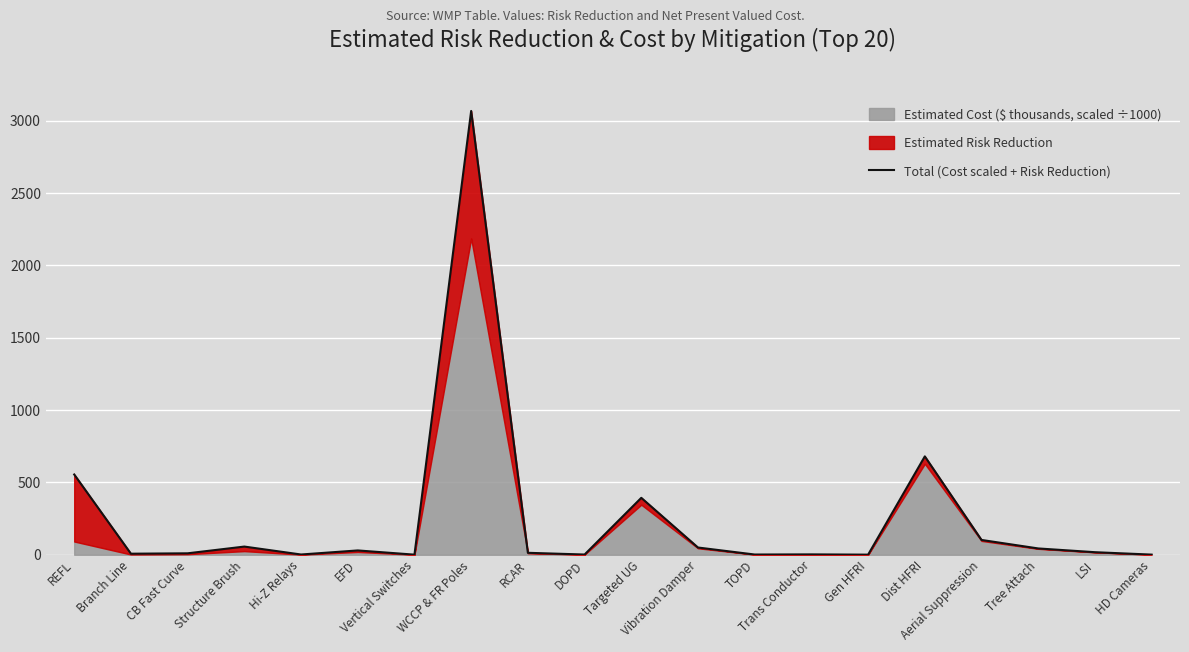

What is the minimum value shown in the chart?

0.8